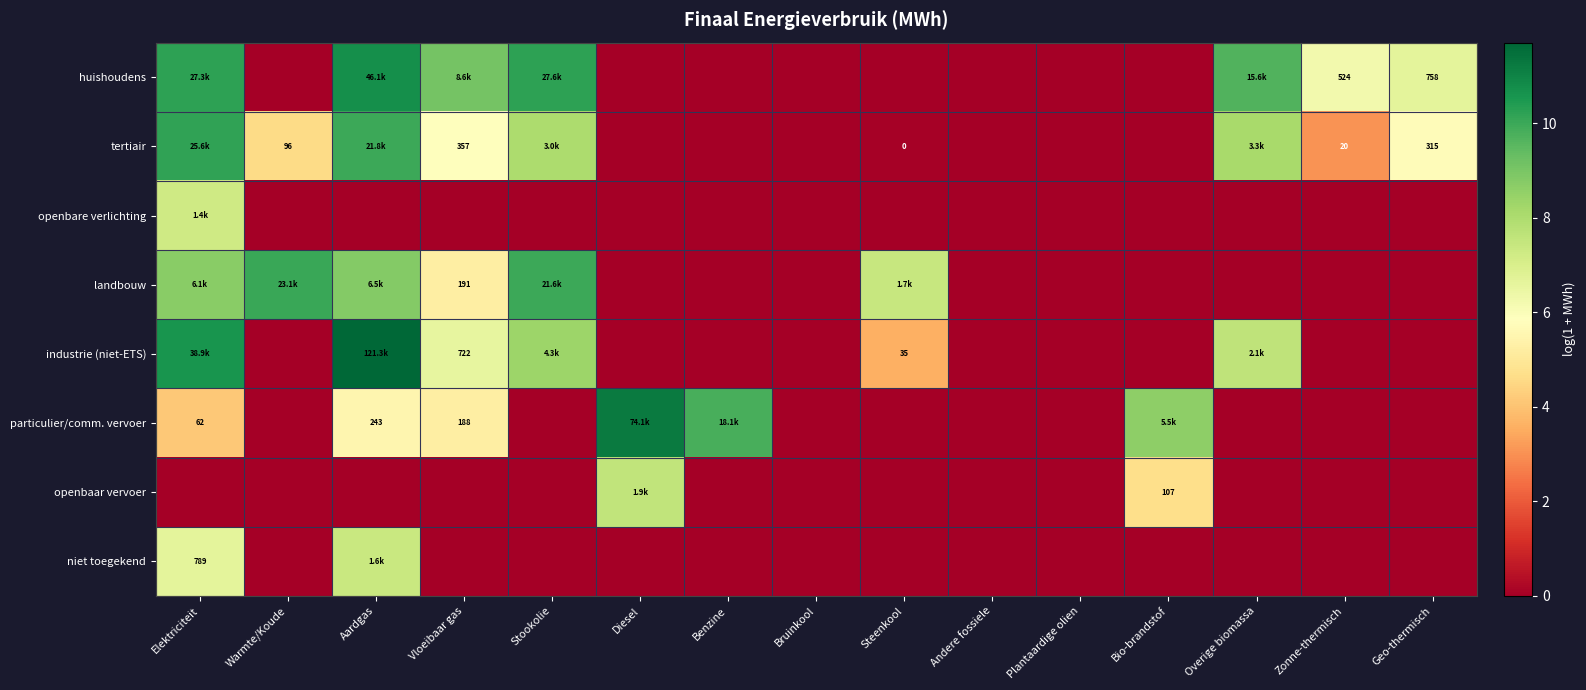

How many categories are shown in the chart?

15